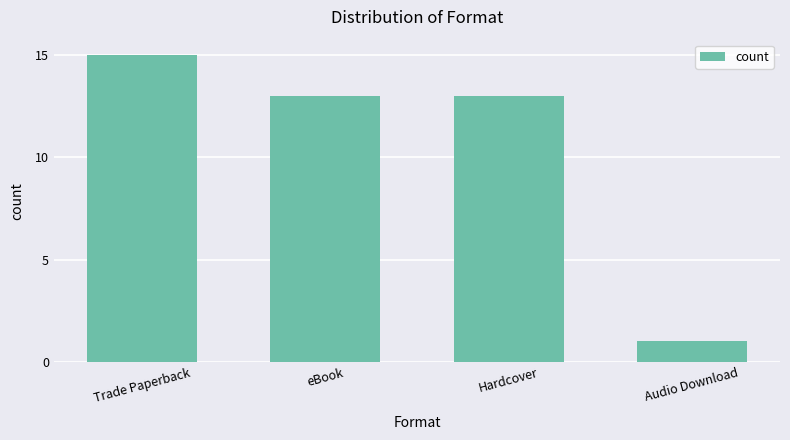

Which category has the highest value across all series?

Trade Paperback